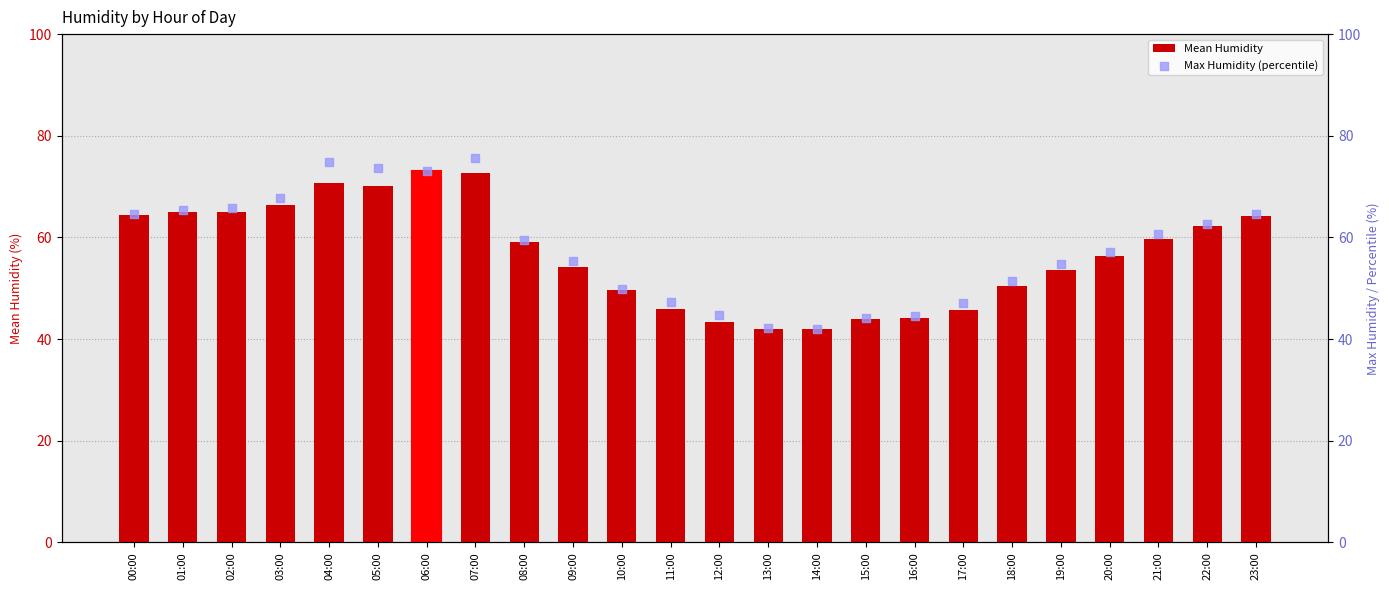

What is the total value across all series at 12:00?

88.1